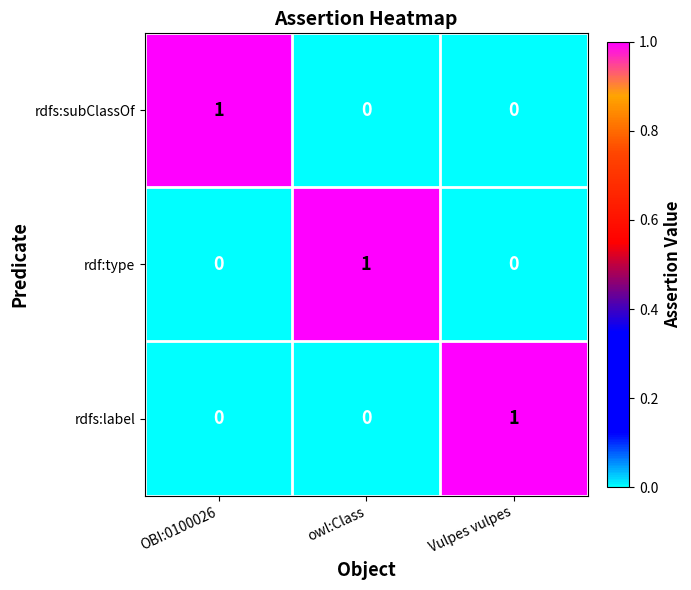

Which category has the highest value in the rdfs:subClassOf series?

OBI:0100026